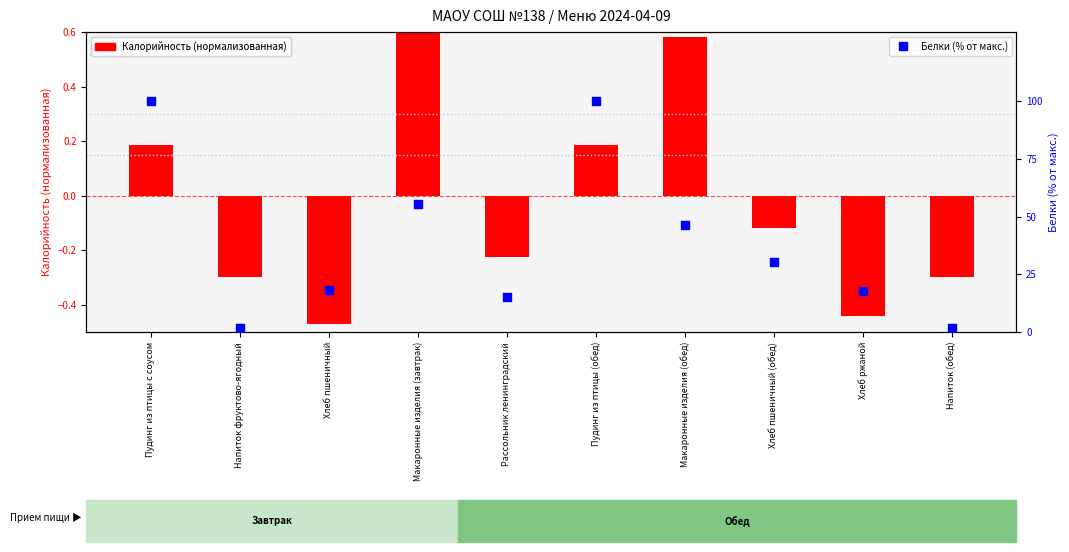

Which series contains the highest Y value?

Белки (% от макс.)